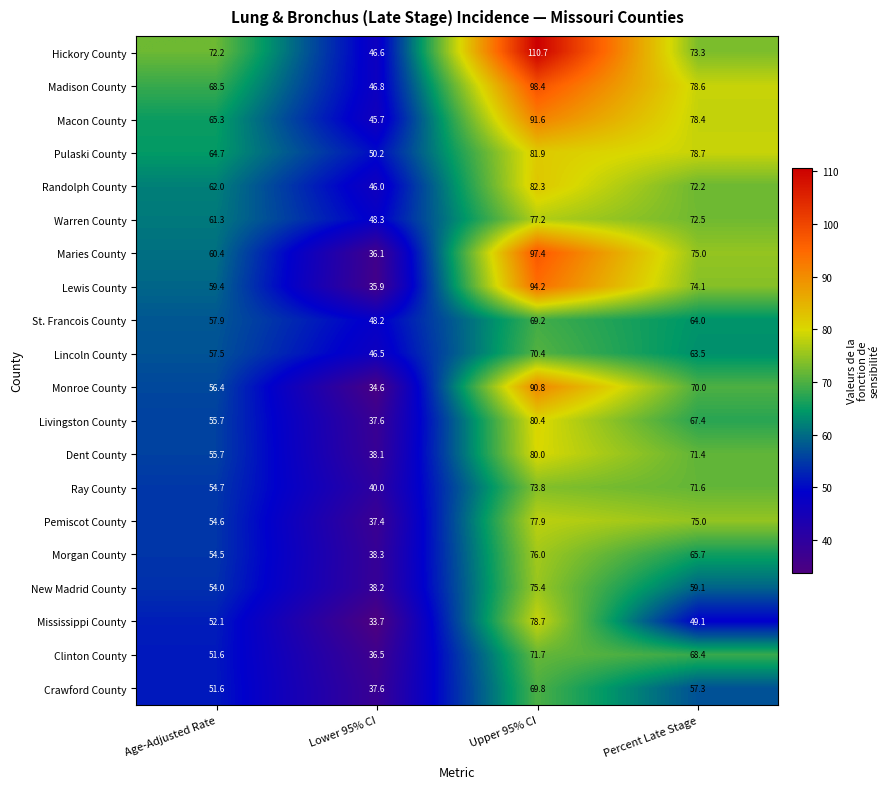

How many categories are shown in the chart?

4